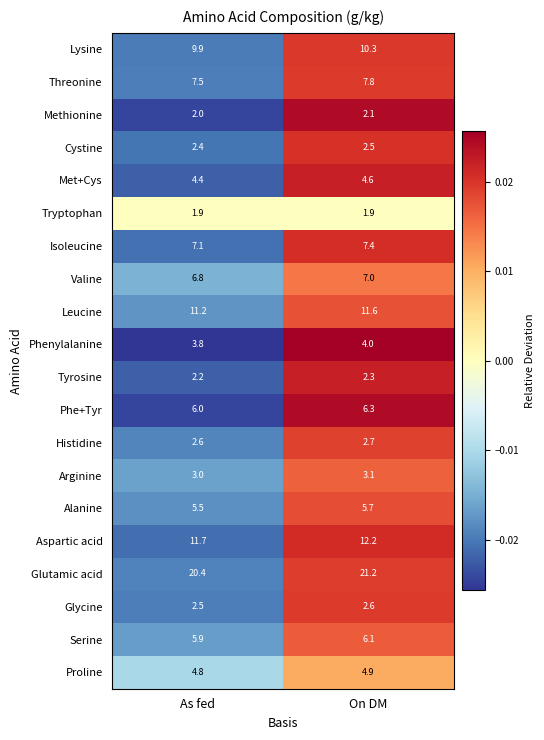

Is it true that Methionine equals 2.1 at On DM?

True